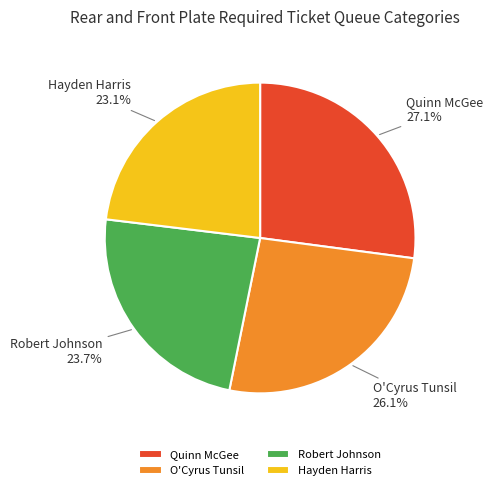

Is there a majority slice in this chart?

No